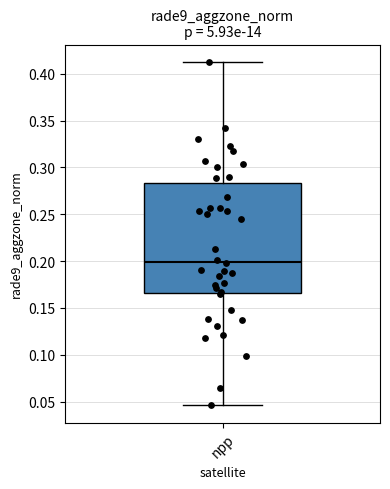

Where does the median line of the box for npp sit on the y-axis? The values are not printed on the chart, so give them approximately, as read against the axis.

0.200